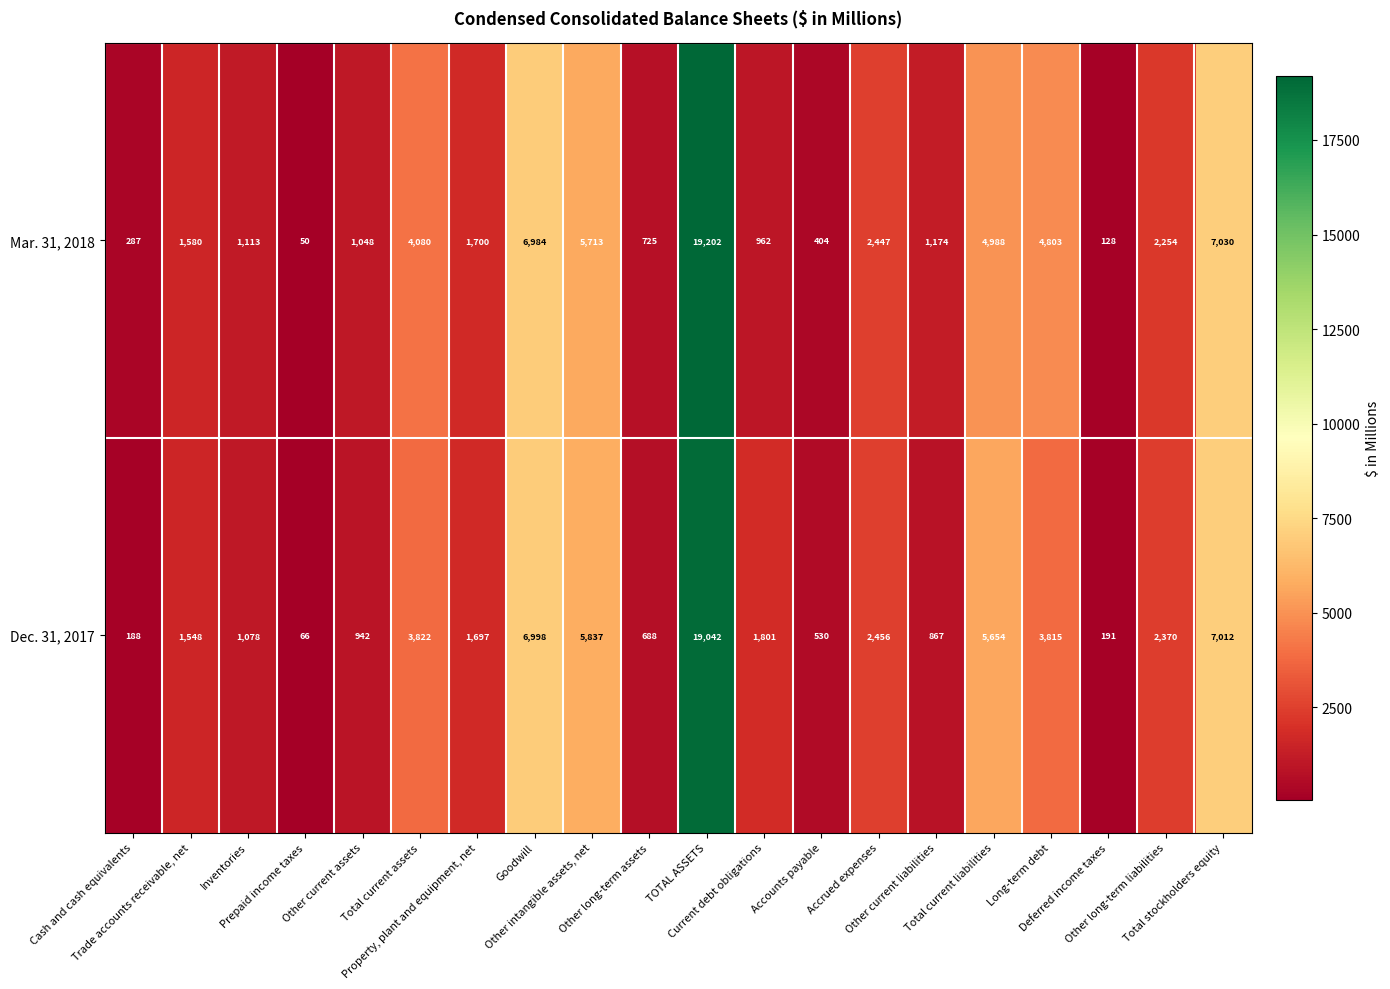

Which series has the largest range (max minus min)?

Mar. 31, 2018